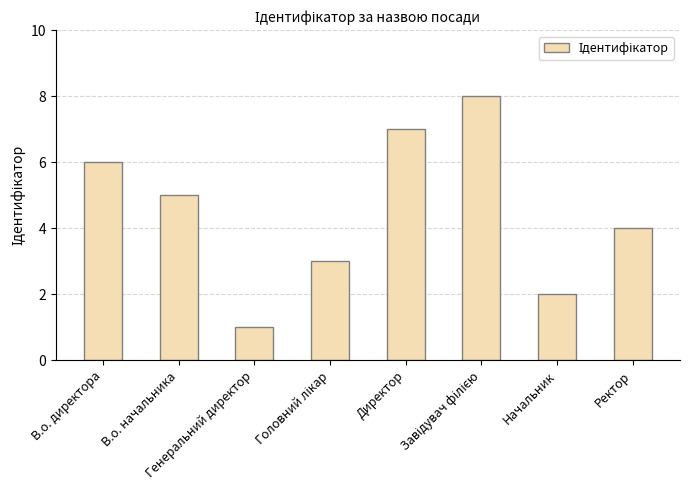

What is the greatest value displayed?

8